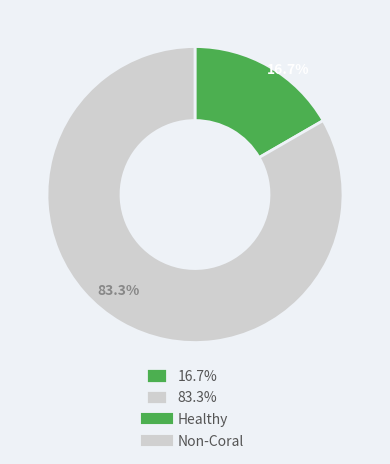

Is 16.7% the majority of the pie?

No